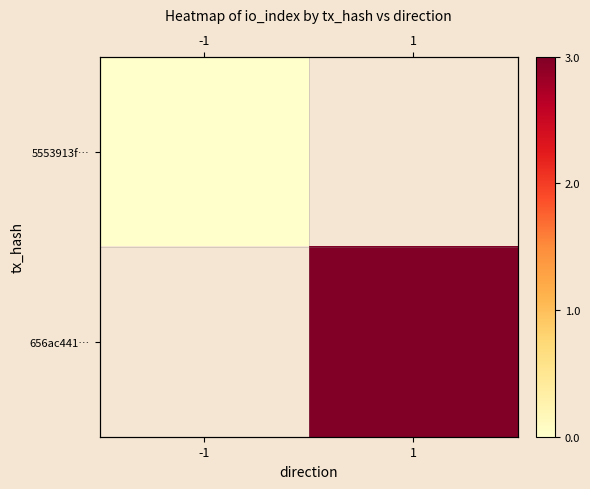

Which category has the highest value across all series?

1